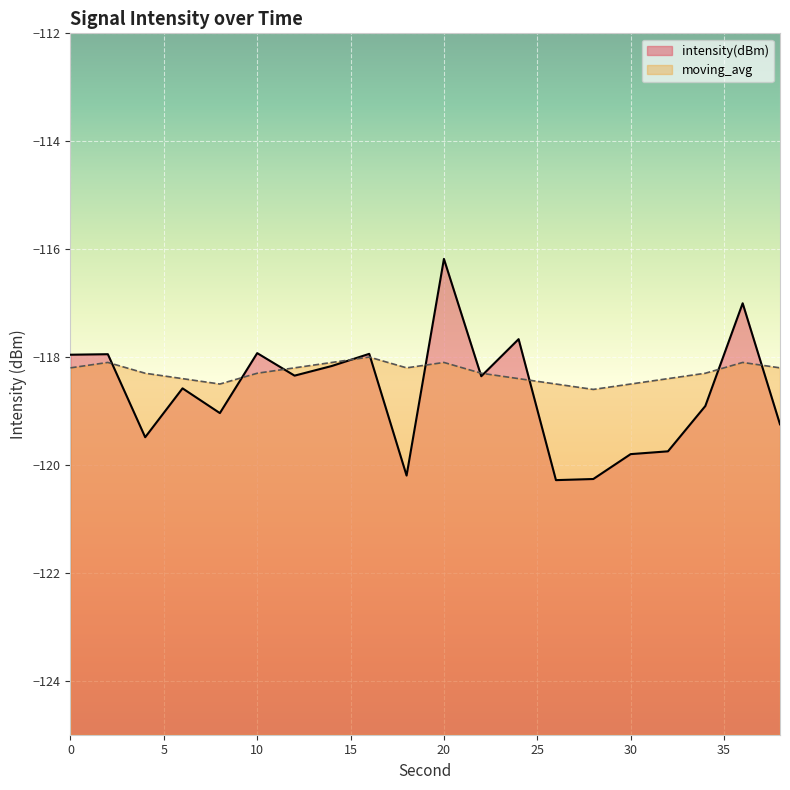

How many data points in intensity(dBm) are above -118?

7